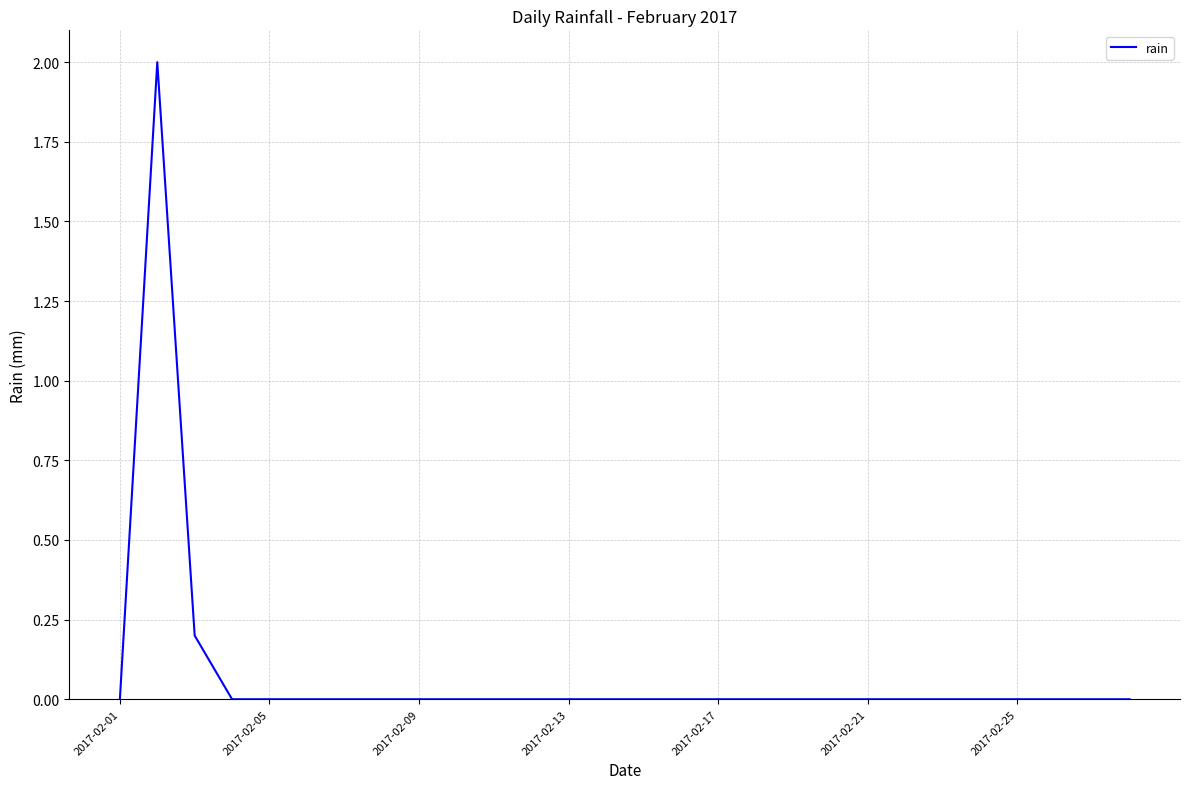

What is the maximum value shown in the chart?

2.0